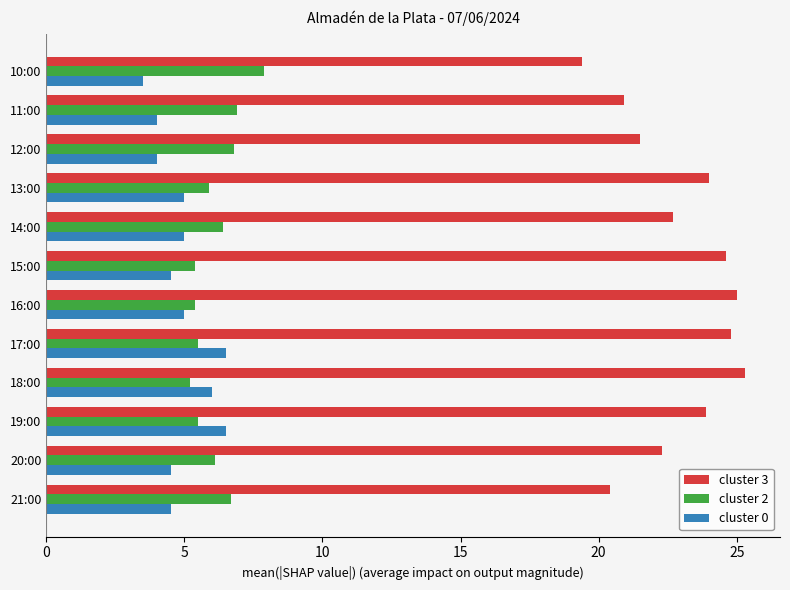

Which series has the widest spread of values?

cluster 3